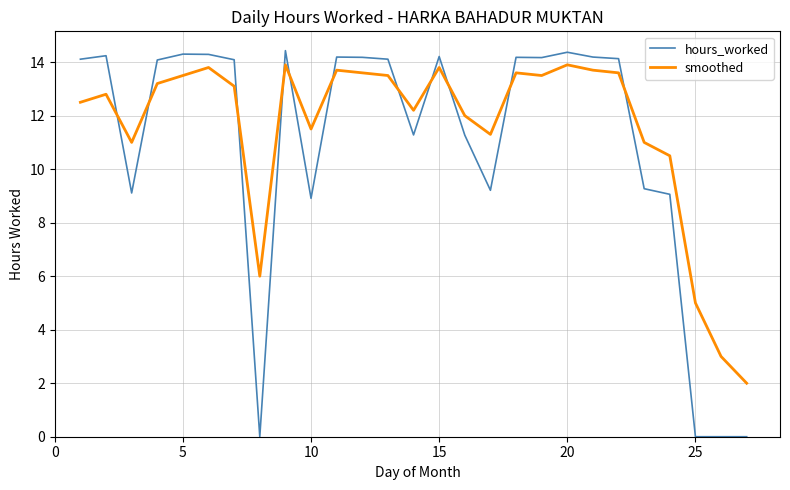

Rank the series by their average value, from highest to lowest.

smoothed, hours_worked